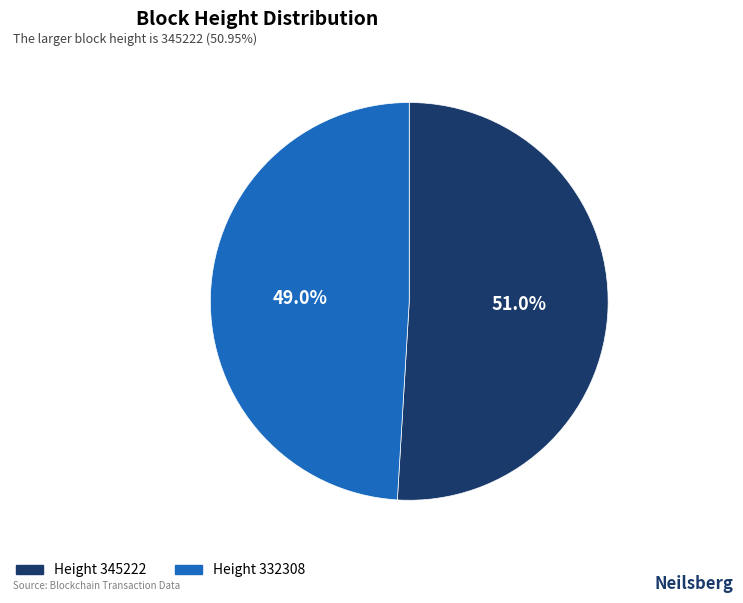

Is there any slice that represents more than half of the pie?

Yes